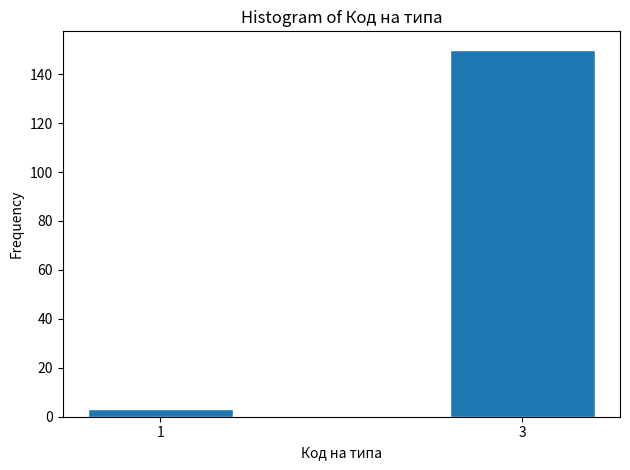

Reading left to right, transcribe all the data shown in this chart.

1=3	3=150